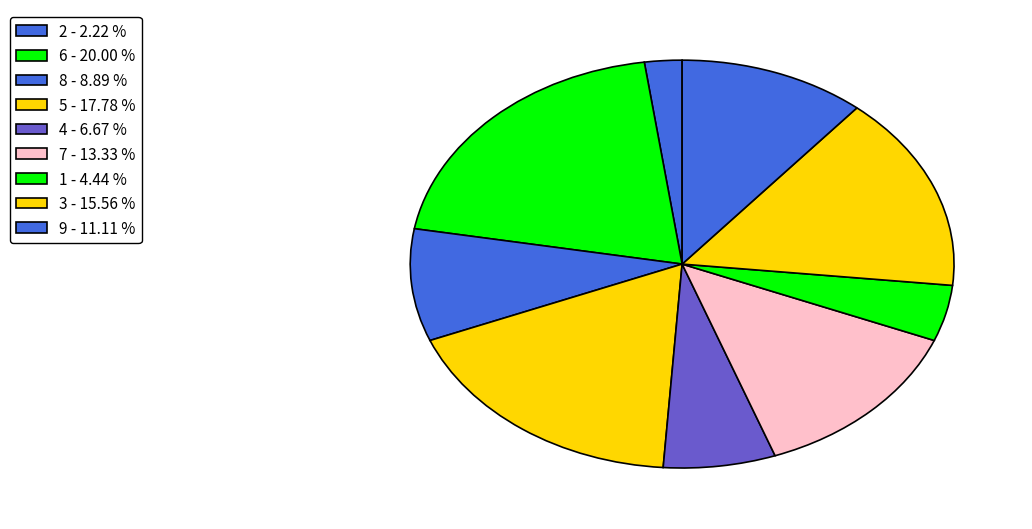

How many segments does this pie chart have?

9